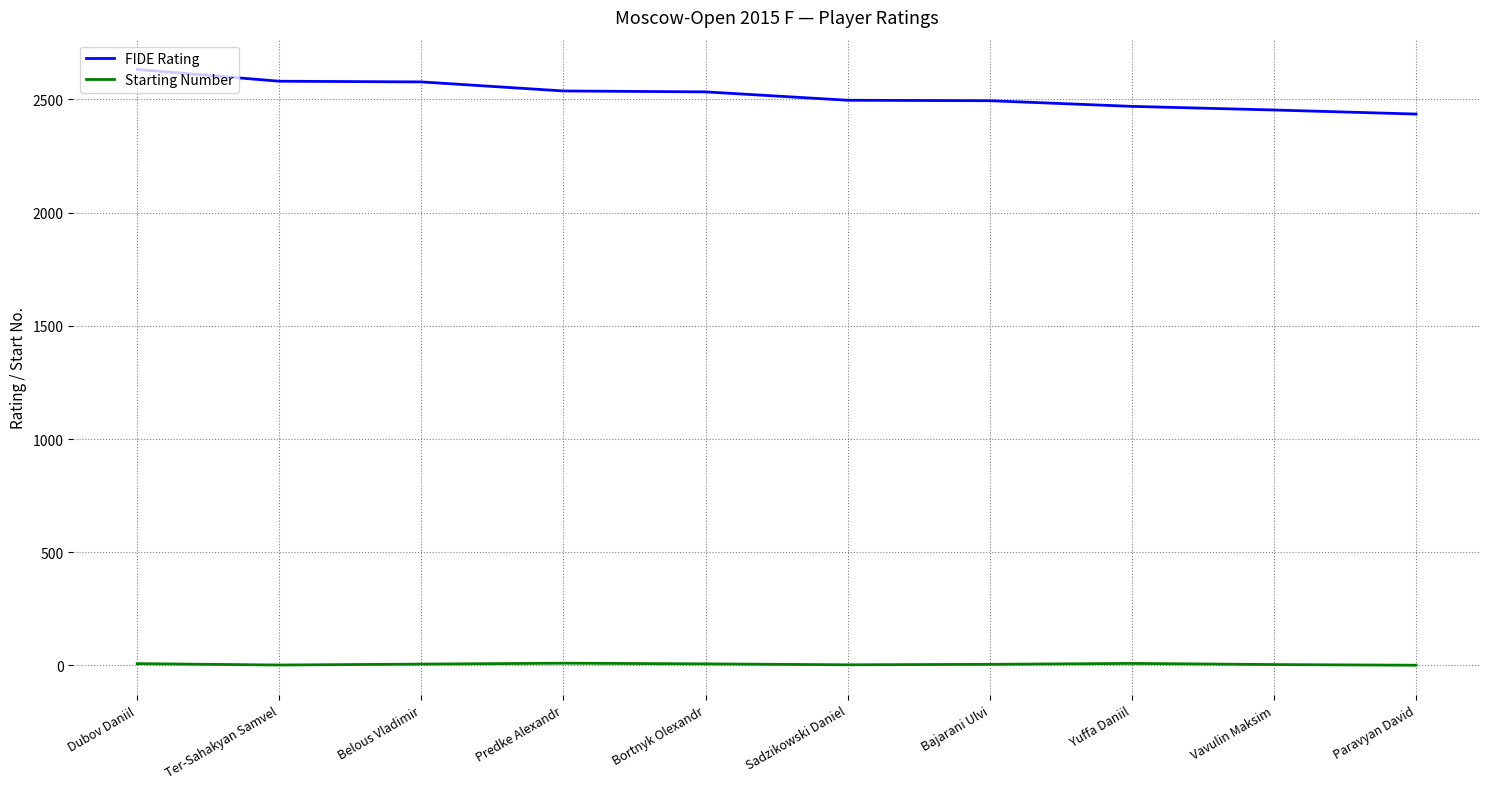

Rank the series by their average value, from lowest to highest.

Starting Number, FIDE Rating